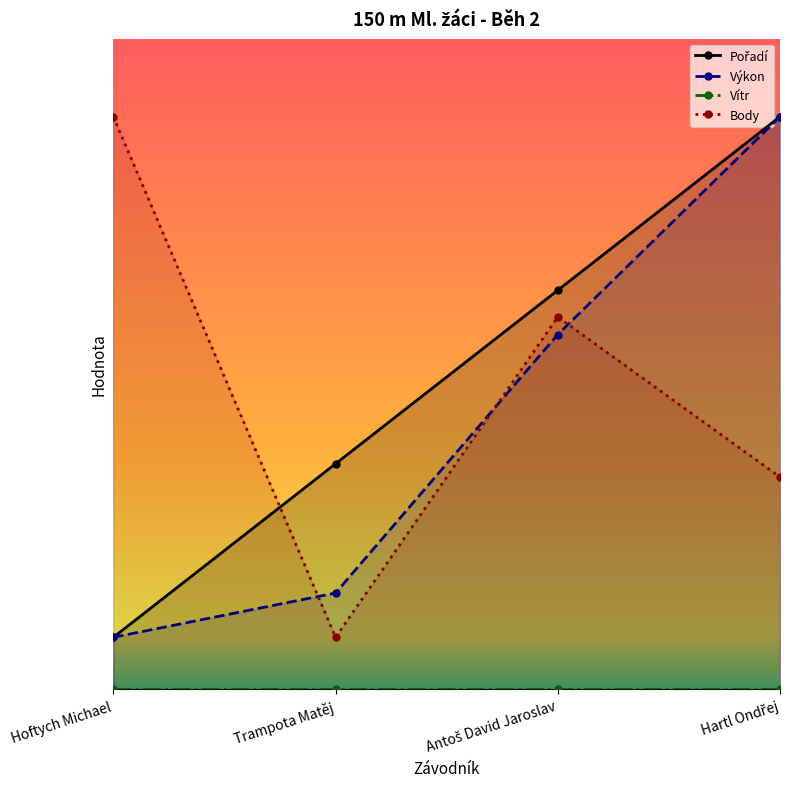

Reading left to right, transcribe all the data shown in this chart.

Pořadí: Hoftych Michael=2.0	Trampota Matěj=8.7	Antoš David Jaroslav=15.3	Hartl Ondřej=22.0
Výkon: Hoftych Michael=2.0	Trampota Matěj=3.7	Antoš David Jaroslav=13.6	Hartl Ondřej=22.0
Vítr: Hoftych Michael=0.0	Trampota Matěj=0.0	Antoš David Jaroslav=0.0	Hartl Ondřej=0.0
Body: Hoftych Michael=22.0	Trampota Matěj=2.0	Antoš David Jaroslav=14.3	Hartl Ondřej=8.2